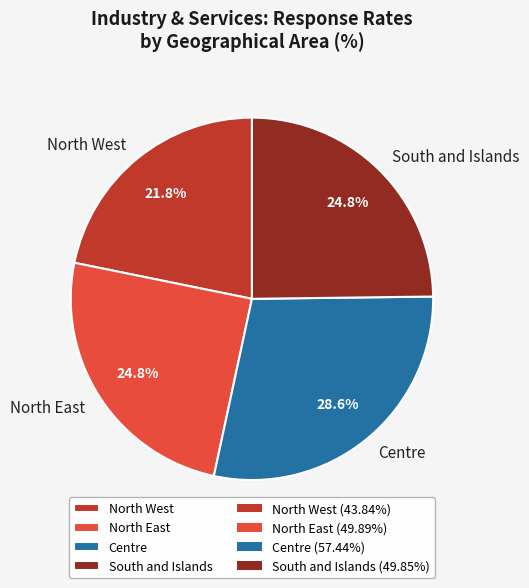

To the nearest percent, what percentage of the pie is South and Islands?

25%